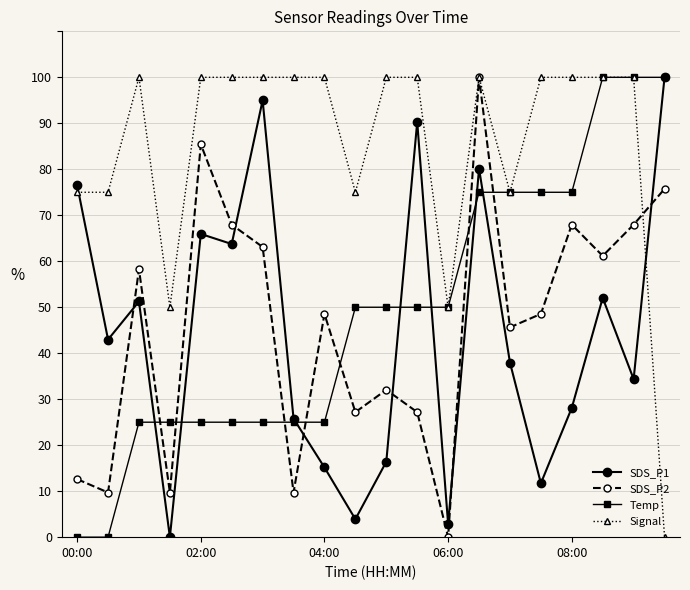

Which series has the largest total across all categories?

Signal